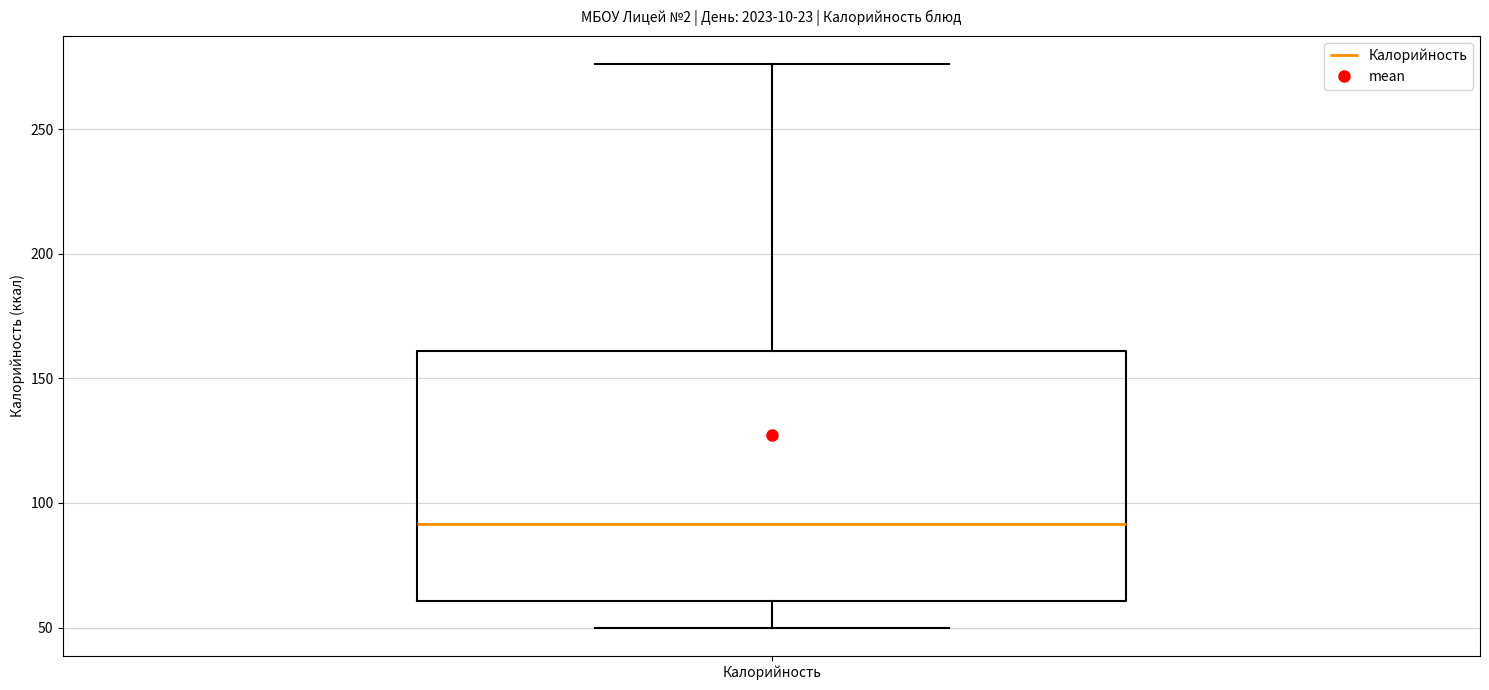

Where does the median line of the box for Калорийность sit on the y-axis? The values are not printed on the chart, so give them approximately, as read against the axis.

90